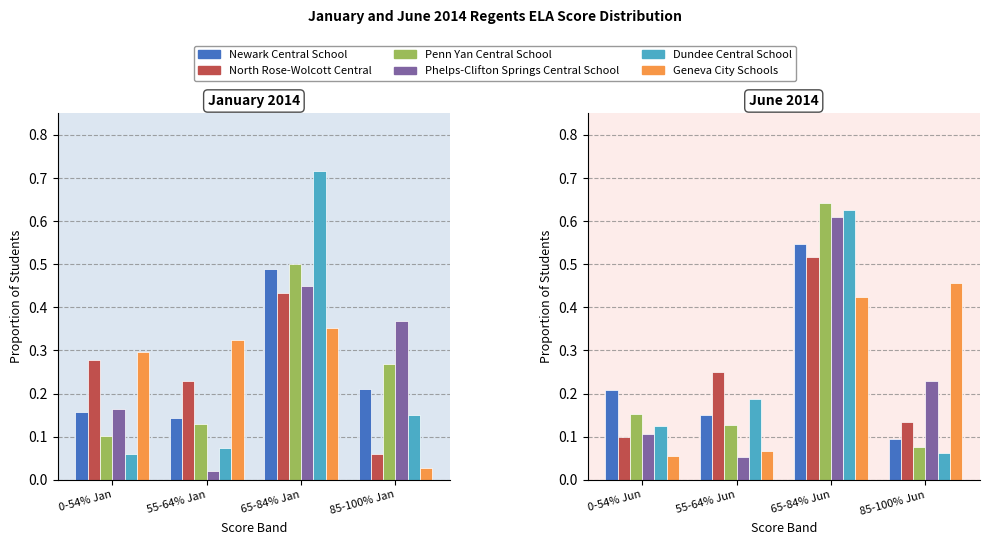

Is it true that Newark Central School equals 0.1 at 55-64% Jun?

False